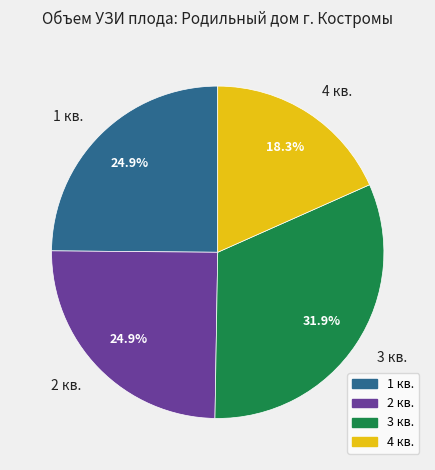

The 4 кв. slice represents 9% of the pie. True or false?

False